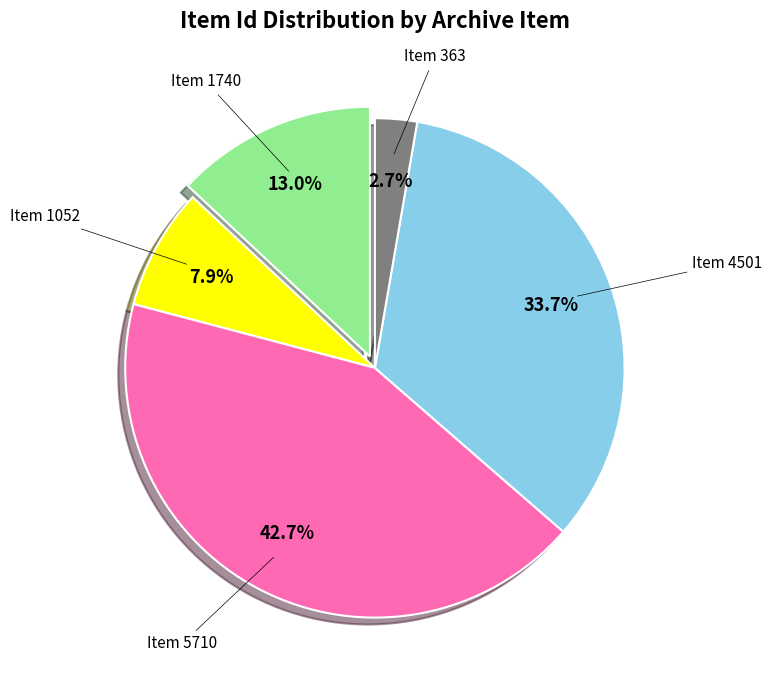

Does any single category account for the majority?

No